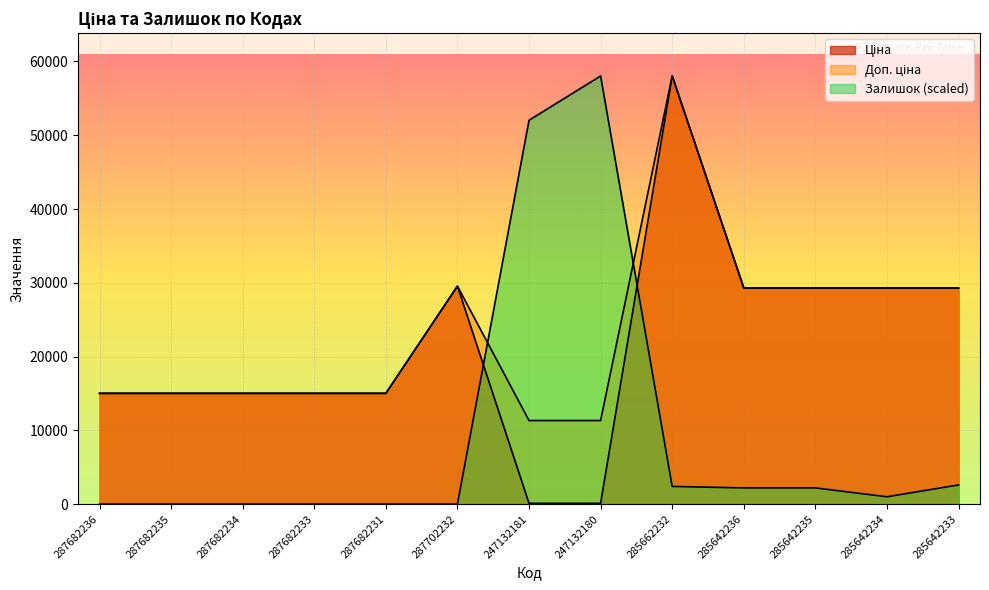

Is the value of Ціна at 287682234 greater than the value of Залишок at 247132181?

No